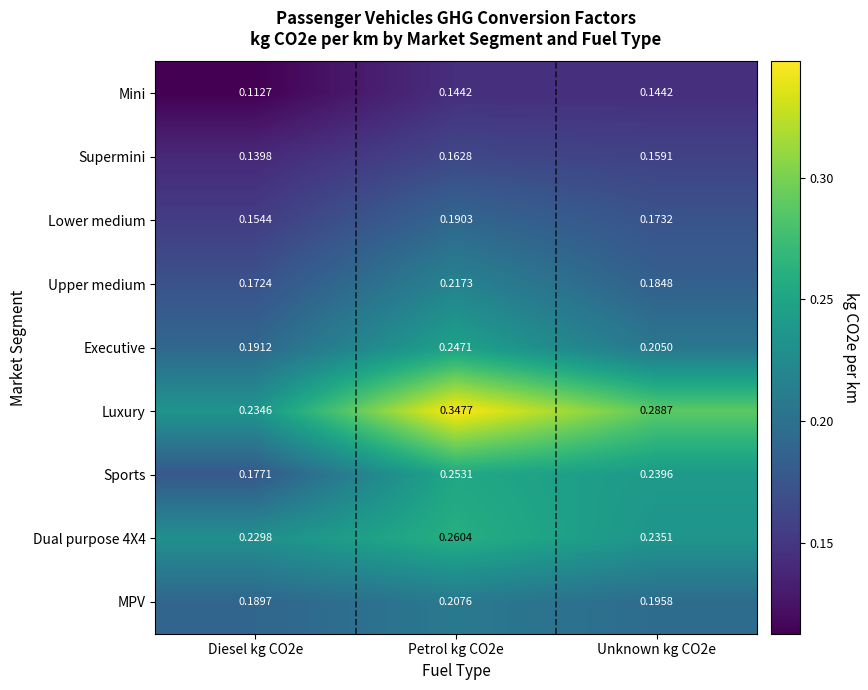

Which series has the largest range (max minus min)?

Luxury